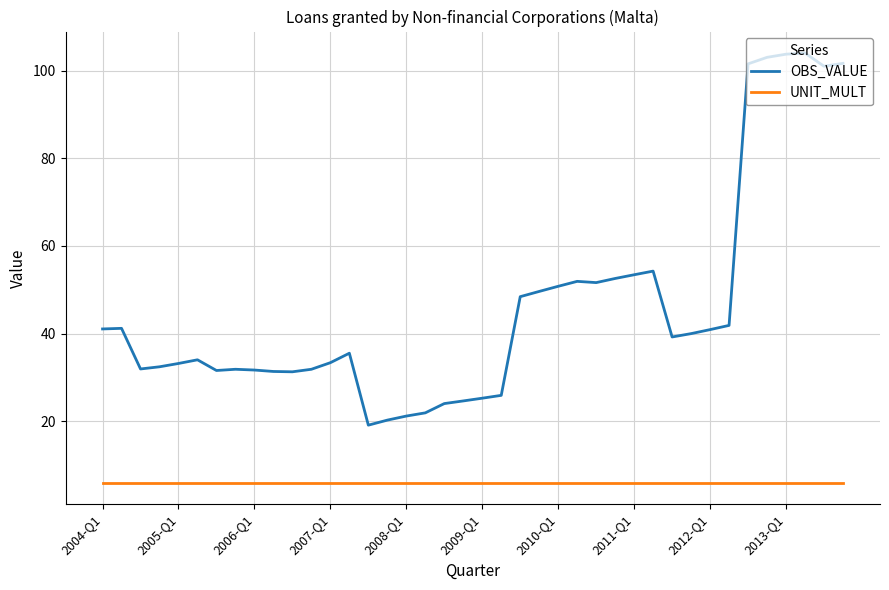

Which series has the largest range (max minus min)?

OBS_VALUE